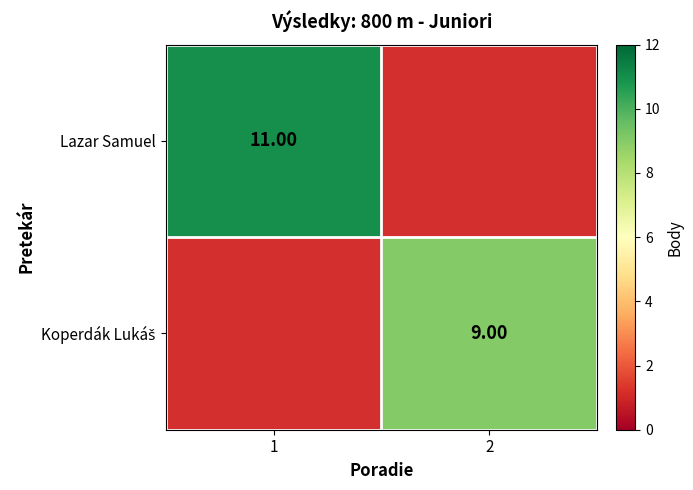

Is the value of Lazar Samuel at 2 greater than the value of Koperdák Lukáš at 2?

No